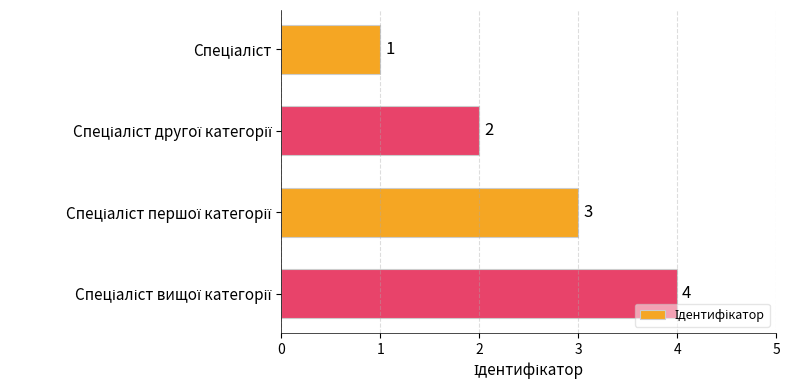

What is the value of the 4th bar from the top?

4